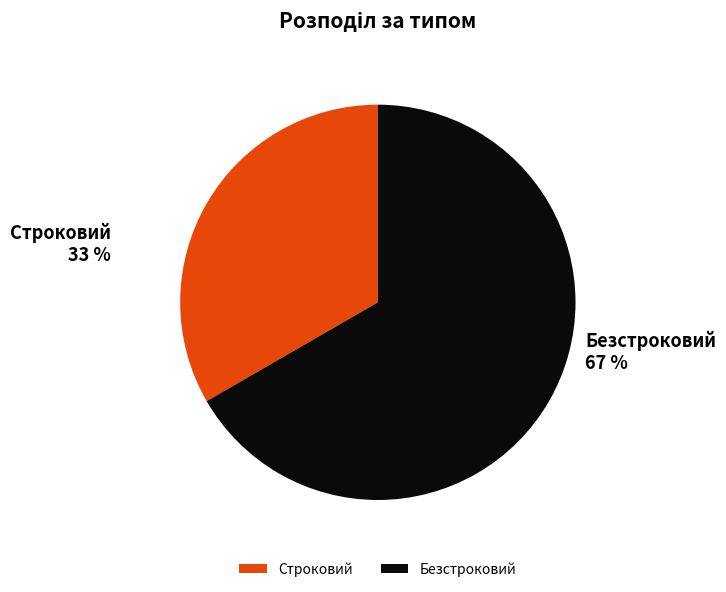

Which category has the biggest portion of the pie?

Безстроковий